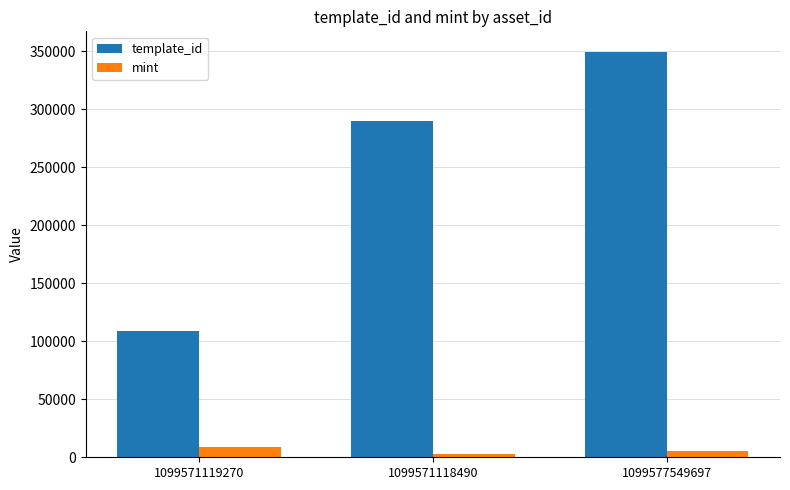

What value does the mint series have at 1099577549697, to the nearest 50?

5800